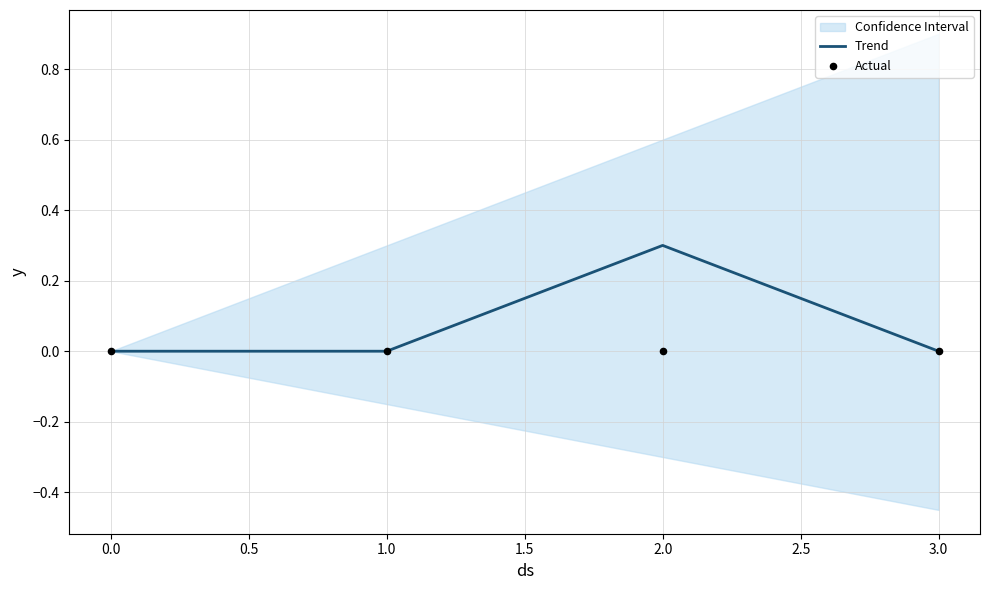

True or false: Trend has more than 0 interior local peaks.

True